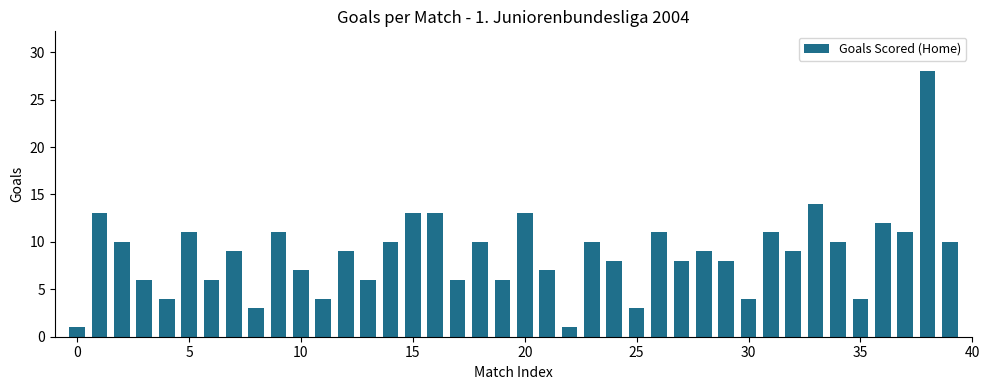

What is the maximum value shown in the chart?

28